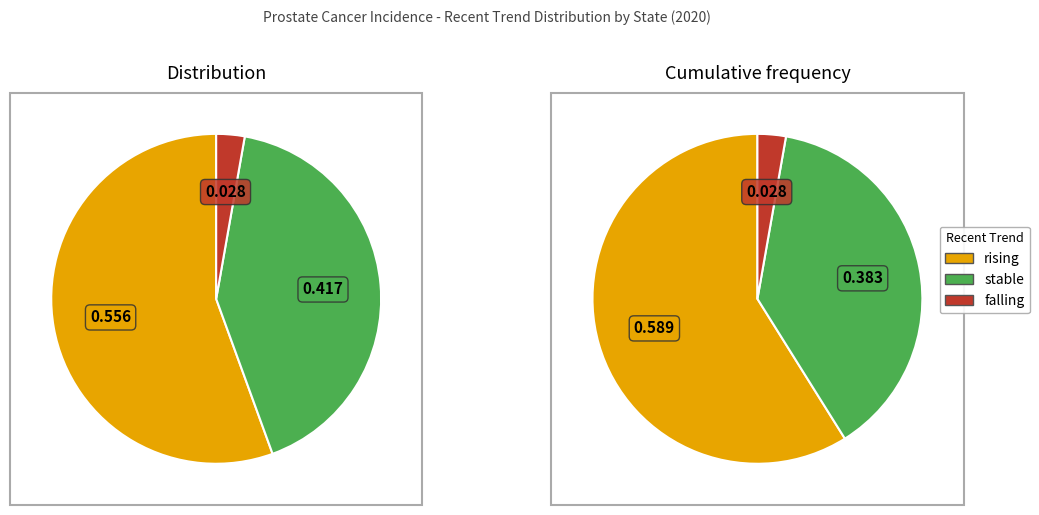

Count the number of slices in the pie.

3